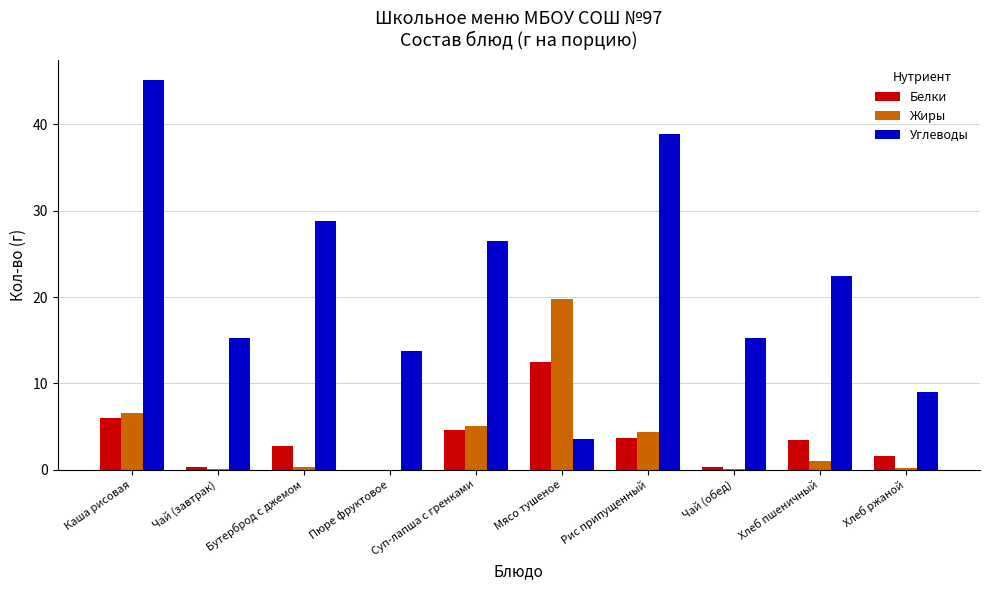

What is the greatest value displayed?

45.2